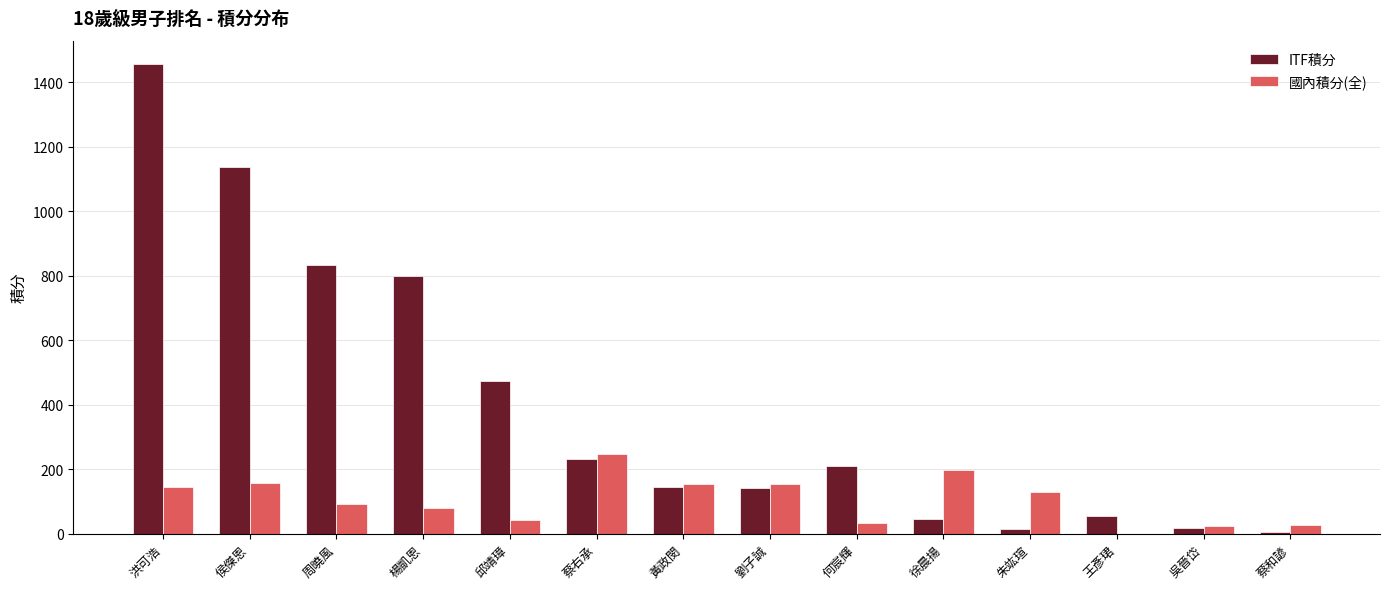

Which series changed the most between 蔡右承 and 王彥珺?

國內積分(全)